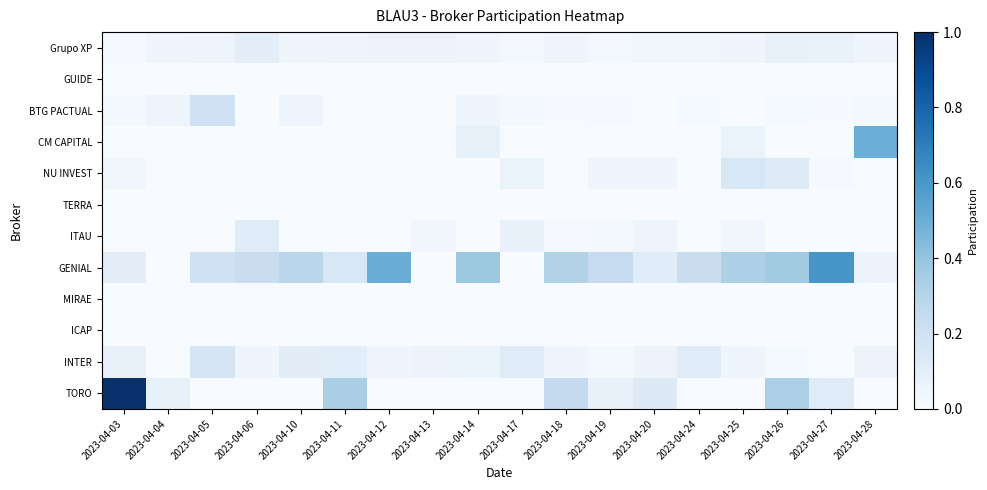

Reading left to right, list all the values displayed in this chart.

Grupo XP: 2023-04-03=0.0	2023-04-04=0.0	2023-04-05=0.0	2023-04-06=0.1	2023-04-10=0.0	2023-04-11=0.0	2023-04-12=0.1	2023-04-13=0.1	2023-04-14=0.0	2023-04-17=0.0	2023-04-18=0.0	2023-04-19=0.0	2023-04-20=0.0	2023-04-24=0.0	2023-04-25=0.0	2023-04-26=0.1	2023-04-27=0.1	2023-04-28=0.0
GUIDE: 2023-04-03=0.0	2023-04-04=0.0	2023-04-05=0.0	2023-04-06=0.0	2023-04-10=0.0	2023-04-11=0.0	2023-04-12=0.0	2023-04-13=0.0	2023-04-14=0.0	2023-04-17=0.0	2023-04-18=0.0	2023-04-19=0.0	2023-04-20=0.0	2023-04-24=0.0	2023-04-25=0.0	2023-04-26=0.0	2023-04-27=0.0	2023-04-28=0.0
BTG PACTUAL: 2023-04-03=0.0	2023-04-04=0.0	2023-04-05=0.2	2023-04-06=0.0	2023-04-10=0.0	2023-04-11=0.0	2023-04-12=0.0	2023-04-13=0.0	2023-04-14=0.0	2023-04-17=0.0	2023-04-18=0.0	2023-04-19=0.0	2023-04-20=0.0	2023-04-24=0.0	2023-04-25=0.0	2023-04-26=0.0	2023-04-27=0.0	2023-04-28=0.0
CM CAPITAL: 2023-04-03=0.0	2023-04-04=0.0	2023-04-05=0.0	2023-04-06=0.0	2023-04-10=0.0	2023-04-11=0.0	2023-04-12=0.0	2023-04-13=0.0	2023-04-14=0.1	2023-04-17=0.0	2023-04-18=0.0	2023-04-19=0.0	2023-04-20=0.0	2023-04-24=0.0	2023-04-25=0.1	2023-04-26=0.0	2023-04-27=0.0	2023-04-28=0.5
NU INVEST: 2023-04-03=0.0	2023-04-04=0.0	2023-04-05=0.0	2023-04-06=0.0	2023-04-10=0.0	2023-04-11=0.0	2023-04-12=0.0	2023-04-13=0.0	2023-04-14=0.0	2023-04-17=0.1	2023-04-18=0.0	2023-04-19=0.0	2023-04-20=0.0	2023-04-24=0.0	2023-04-25=0.2	2023-04-26=0.1	2023-04-27=0.0	2023-04-28=0.0
TERRA: 2023-04-03=0.0	2023-04-04=0.0	2023-04-05=0.0	2023-04-06=0.0	2023-04-10=0.0	2023-04-11=0.0	2023-04-12=0.0	2023-04-13=0.0	2023-04-14=0.0	2023-04-17=0.0	2023-04-18=0.0	2023-04-19=0.0	2023-04-20=0.0	2023-04-24=0.0	2023-04-25=0.0	2023-04-26=0.0	2023-04-27=0.0	2023-04-28=0.0
ITAU: 2023-04-03=0.0	2023-04-04=0.0	2023-04-05=0.0	2023-04-06=0.1	2023-04-10=0.0	2023-04-11=0.0	2023-04-12=0.0	2023-04-13=0.0	2023-04-14=0.0	2023-04-17=0.1	2023-04-18=0.0	2023-04-19=0.0	2023-04-20=0.0	2023-04-24=0.0	2023-04-25=0.0	2023-04-26=0.0	2023-04-27=0.0	2023-04-28=0.0
GENIAL: 2023-04-03=0.1	2023-04-04=0.0	2023-04-05=0.2	2023-04-06=0.2	2023-04-10=0.3	2023-04-11=0.2	2023-04-12=0.5	2023-04-13=0.0	2023-04-14=0.4	2023-04-17=0.0	2023-04-18=0.3	2023-04-19=0.2	2023-04-20=0.1	2023-04-24=0.2	2023-04-25=0.3	2023-04-26=0.4	2023-04-27=0.6	2023-04-28=0.1
MIRAE: 2023-04-03=0.0	2023-04-04=0.0	2023-04-05=0.0	2023-04-06=0.0	2023-04-10=0.0	2023-04-11=0.0	2023-04-12=0.0	2023-04-13=0.0	2023-04-14=0.0	2023-04-17=0.0	2023-04-18=0.0	2023-04-19=0.0	2023-04-20=0.0	2023-04-24=0.0	2023-04-25=0.0	2023-04-26=0.0	2023-04-27=0.0	2023-04-28=0.0
ICAP: 2023-04-03=0.0	2023-04-04=0.0	2023-04-05=0.0	2023-04-06=0.0	2023-04-10=0.0	2023-04-11=0.0	2023-04-12=0.0	2023-04-13=0.0	2023-04-14=0.0	2023-04-17=0.0	2023-04-18=0.0	2023-04-19=0.0	2023-04-20=0.0	2023-04-24=0.0	2023-04-25=0.0	2023-04-26=0.0	2023-04-27=0.0	2023-04-28=0.0
INTER: 2023-04-03=0.1	2023-04-04=0.0	2023-04-05=0.2	2023-04-06=0.0	2023-04-10=0.1	2023-04-11=0.1	2023-04-12=0.0	2023-04-13=0.1	2023-04-14=0.1	2023-04-17=0.1	2023-04-18=0.0	2023-04-19=0.0	2023-04-20=0.1	2023-04-24=0.1	2023-04-25=0.0	2023-04-26=0.0	2023-04-27=0.0	2023-04-28=0.1
TORO: 2023-04-03=1.0	2023-04-04=0.1	2023-04-05=0.0	2023-04-06=0.0	2023-04-10=0.0	2023-04-11=0.3	2023-04-12=0.0	2023-04-13=0.0	2023-04-14=0.0	2023-04-17=0.0	2023-04-18=0.3	2023-04-19=0.1	2023-04-20=0.1	2023-04-24=0.0	2023-04-25=0.0	2023-04-26=0.3	2023-04-27=0.1	2023-04-28=0.0